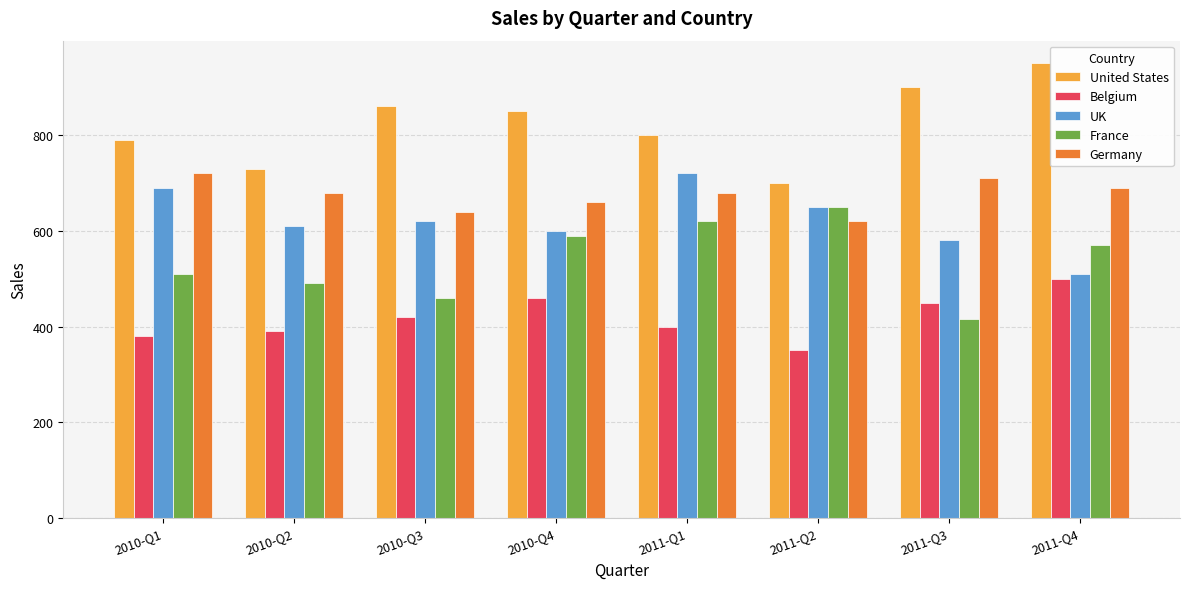

At how many categories does at least one series exceed 764?

6